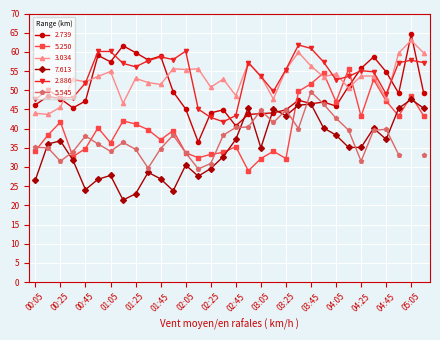

Where is the first local minimum for 2.739?

00:35